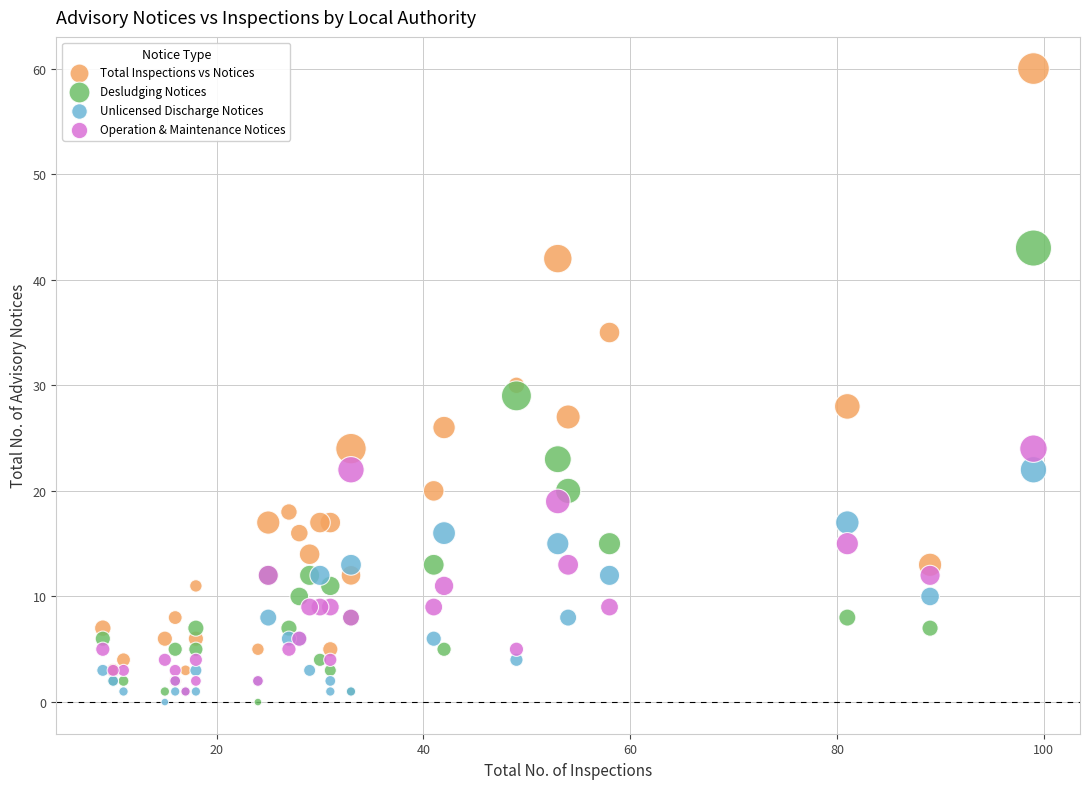

In the Total Inspections vs Notices series, what Y value is closest to 31?

30